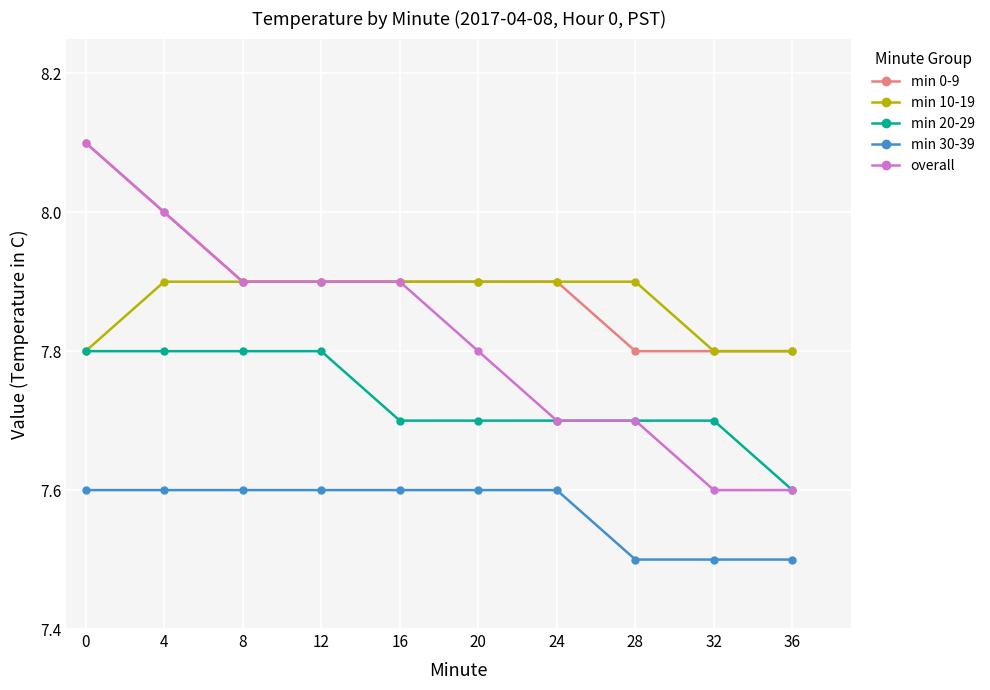

What is the total value across all series at 24?

38.8